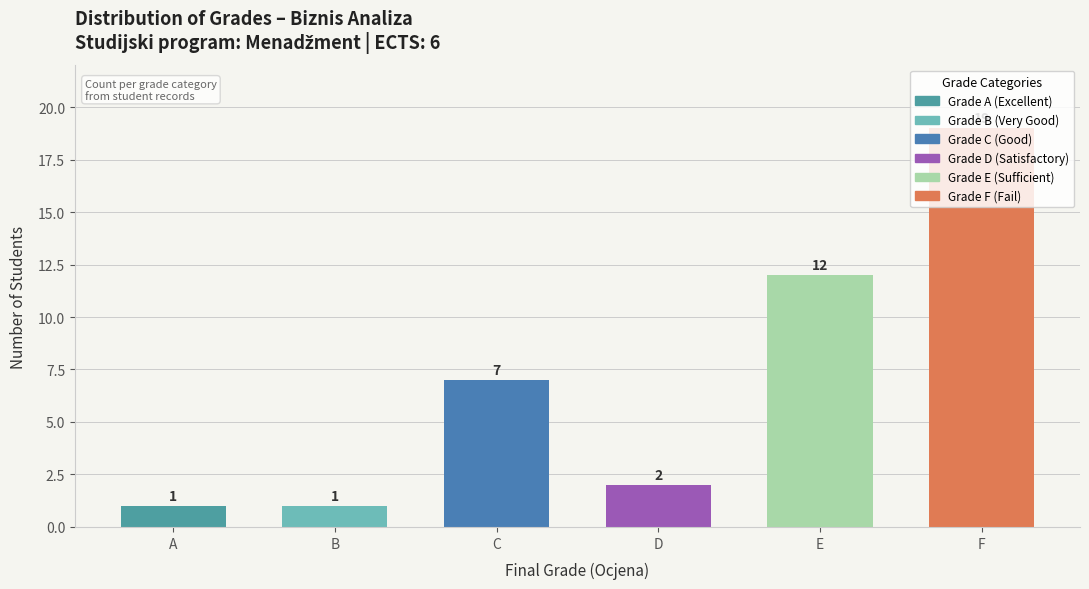

What is the change in value from A to F?

+18